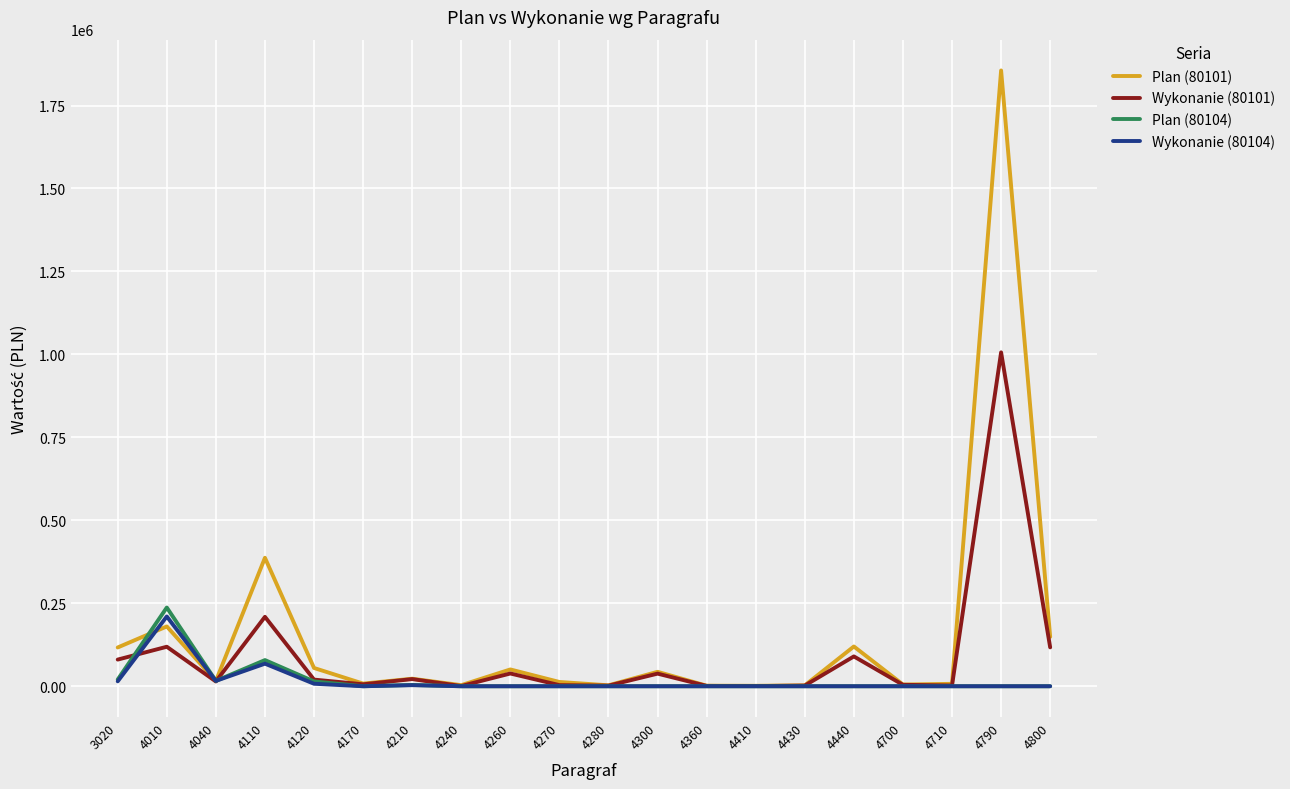

Where is the first local maximum for Wykonanie (80101)?

4010